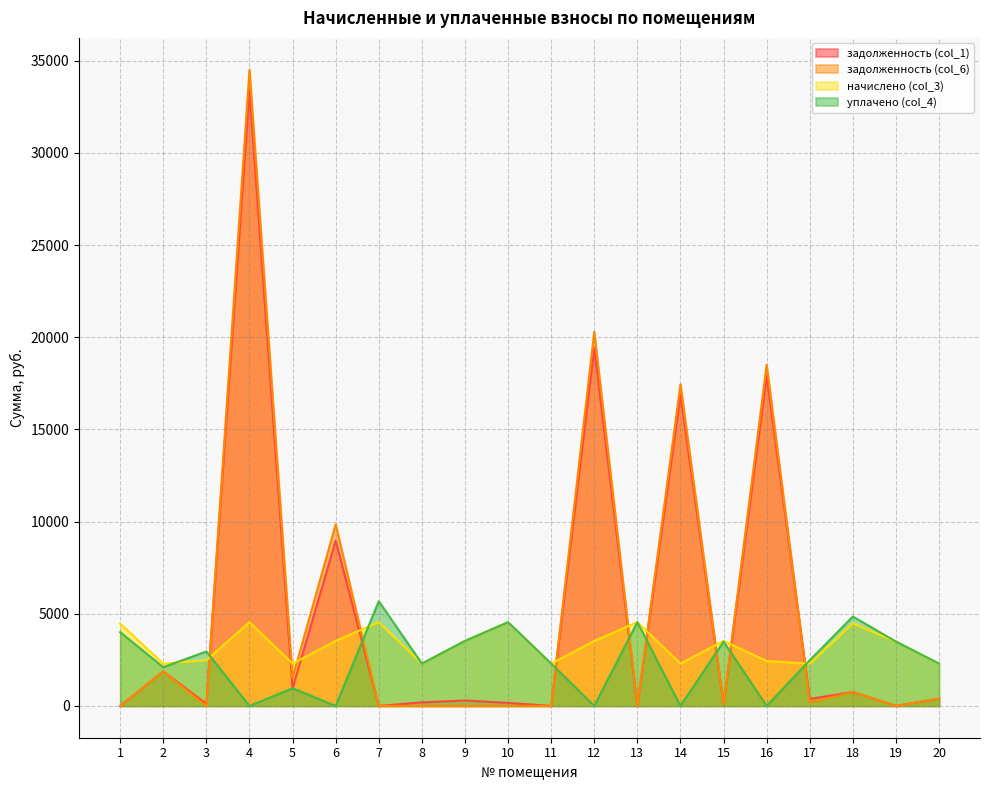

What is the difference between the начислено (col_3) values at 9 and 20?

1228.4